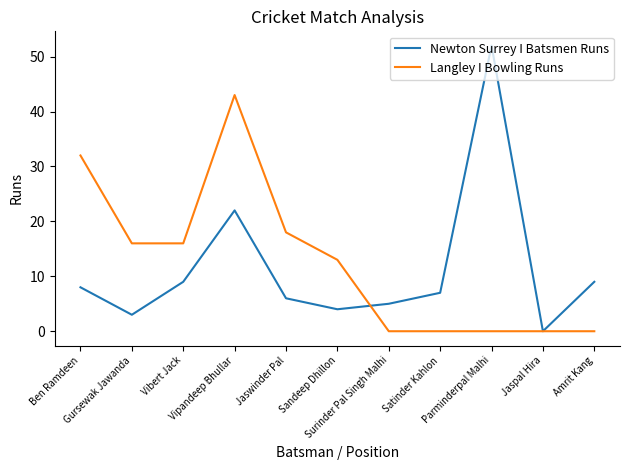

What is the difference between the second highest and minimum values in the Langley I Bowling Runs series?

32